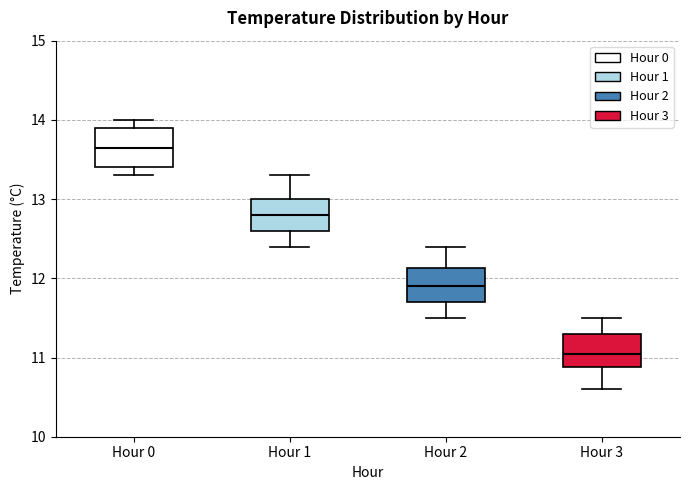

Where does the median line of the box for Hour 3 sit on the y-axis? The values are not printed on the chart, so give them approximately, as read against the axis.

11.1